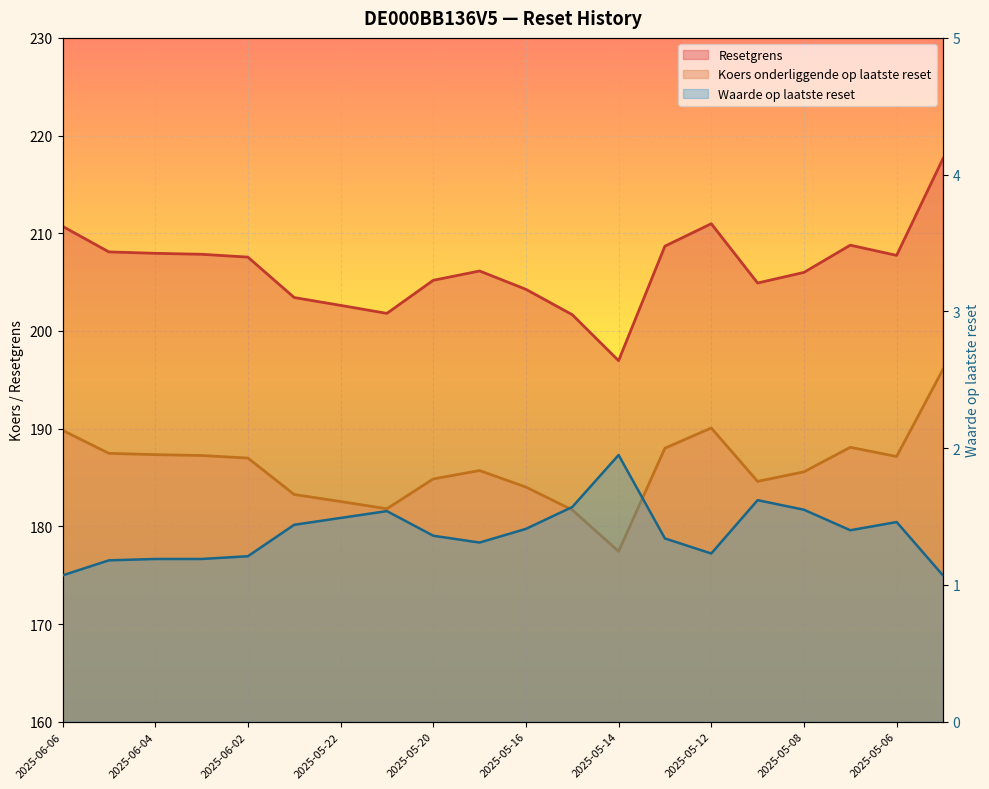

Reading left to right, list all the values displayed in this chart.

Resetgrens: 2025-06-06=210.7	2025-06-05=208.1	2025-06-04=207.9	2025-06-03=207.8	2025-06-02=207.6	2025-05-23=203.4	2025-05-22=202.6	2025-05-21=201.8	2025-05-20=205.2	2025-05-19=206.1	2025-05-16=204.3	2025-05-15=201.7	2025-05-14=197.0	2025-05-13=208.7	2025-05-12=211.0	2025-05-09=204.9	2025-05-08=206.0	2025-05-07=208.8	2025-05-06=207.7	2025-05-05=217.6
Koers onderliggende op laatste reset: 2025-06-06=189.8	2025-06-05=187.5	2025-06-04=187.3	2025-06-03=187.2	2025-06-02=187.0	2025-05-23=183.3	2025-05-22=182.5	2025-05-21=181.8	2025-05-20=184.8	2025-05-19=185.7	2025-05-16=184.0	2025-05-15=181.7	2025-05-14=177.4	2025-05-13=188.0	2025-05-12=190.1	2025-05-09=184.6	2025-05-08=185.6	2025-05-07=188.1	2025-05-06=187.2	2025-05-05=196.1
Waarde op laatste reset: 2025-06-06=1.1	2025-06-05=1.2	2025-06-04=1.2	2025-06-03=1.2	2025-06-02=1.2	2025-05-23=1.4	2025-05-22=1.5	2025-05-21=1.5	2025-05-20=1.4	2025-05-19=1.3	2025-05-16=1.4	2025-05-15=1.6	2025-05-14=1.9	2025-05-13=1.3	2025-05-12=1.2	2025-05-09=1.6	2025-05-08=1.6	2025-05-07=1.4	2025-05-06=1.5	2025-05-05=1.1